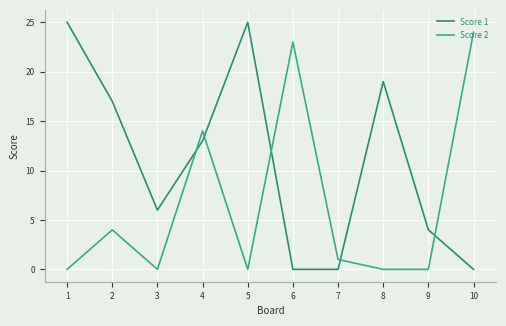

The Score 1 series shows 4 at 9. True or false?

True